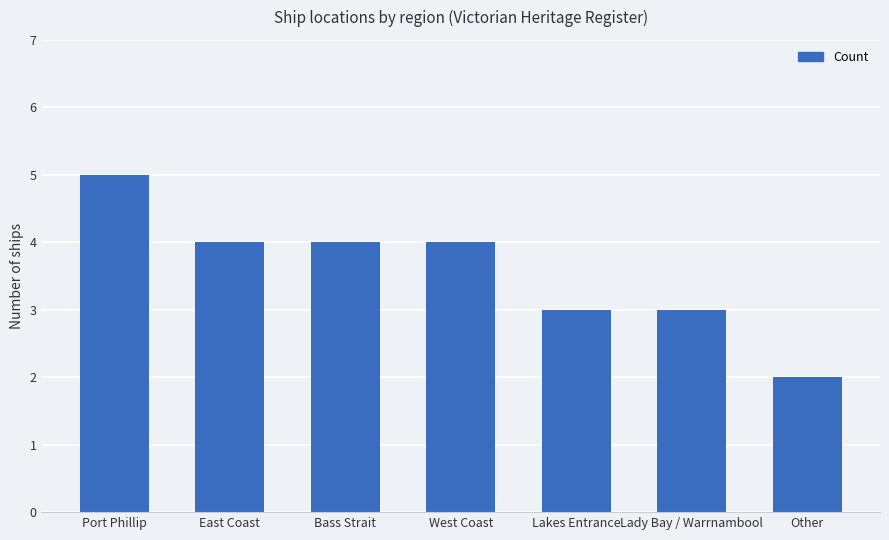

What is the average value?

4